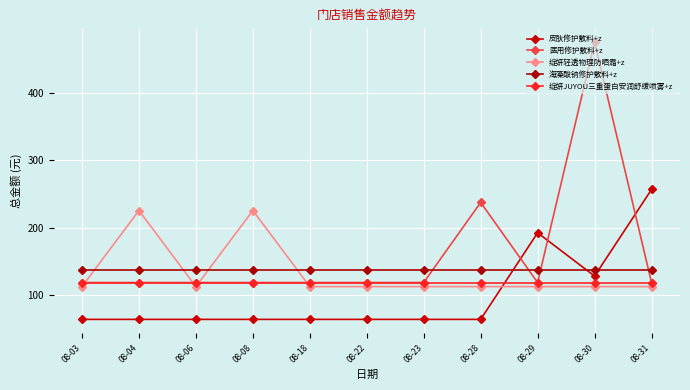

Reading right to left, what are all the values shown in this chart?

皮肤修护敷料+z: 256.8	128.4	192.6	64.2	64.2	64.2	64.2	64.2	64.2	64.2	64.2
医用修护敷料+z: 118.8	475.2	118.8	237.6	118.8	118.8	118.8	118.8	118.8	118.8	118.8
绽妍轻透物理防晒霜+z: 112.8	112.8	112.8	112.8	112.8	112.8	112.8	225.6	112.8	225.6	112.8
海藻酸钠修护敷料+z: 136.8	136.8	136.8	136.8	136.8	136.8	136.8	136.8	136.8	136.8	136.8
绽妍JUYOU三重蛋白安润舒缓喷雾+z: 118.8	118.8	118.8	118.8	118.8	118.8	118.8	118.8	118.8	118.8	118.8